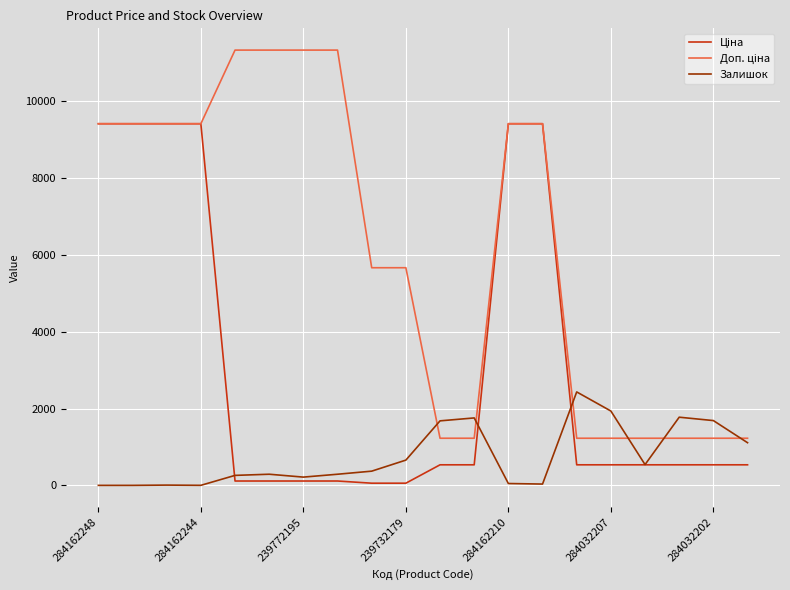

What is the greatest value displayed?

11334.0